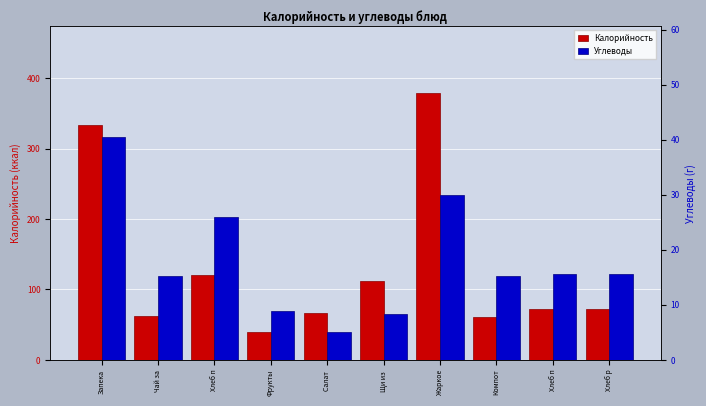

Reading left to right, extract all data points from this chart.

Калорийность: Запека=333.0	Чай за=61.7	Хлеб п=120.5	Фрукты=39.3	Салат =67.1	Щи из =112.1	Жаркое=379.1	Компот=61.3	Хлеб п=72.3	Хлеб р=72.3
Углеводы: Запека=40.4	Чай за=15.2	Хлеб п=26.0	Фрукты=8.9	Салат =5.0	Щи из =8.3	Жаркое=29.9	Компот=15.3	Хлеб п=15.6	Хлеб р=15.6